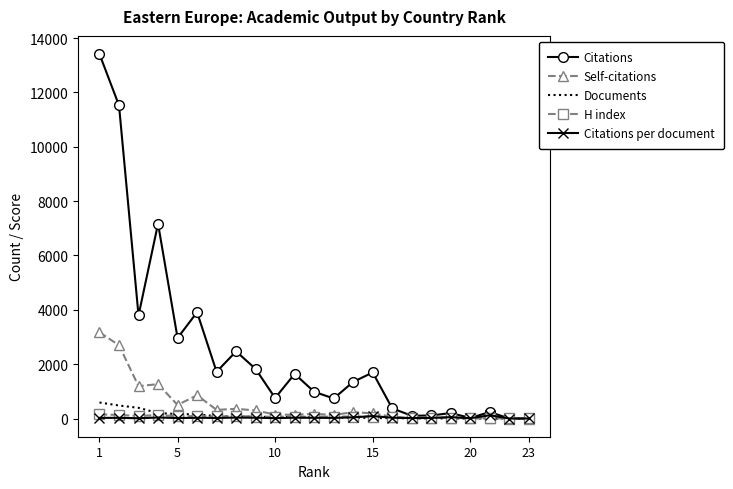

In Self-citations, how many points are higher than both neighbors (excluding endpoints)?

7